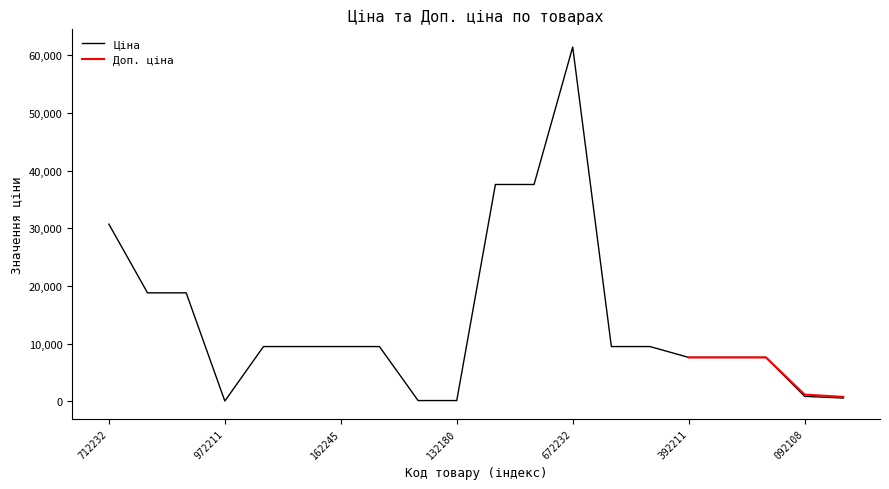

How many data points are less than 9480?

8